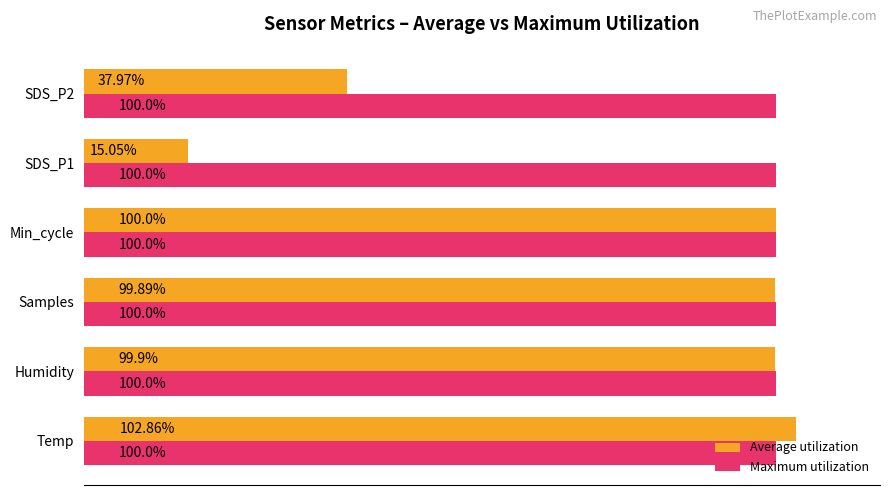

Rank the series by their maximum value, from lowest to highest.

Maximum utilization, Average utilization